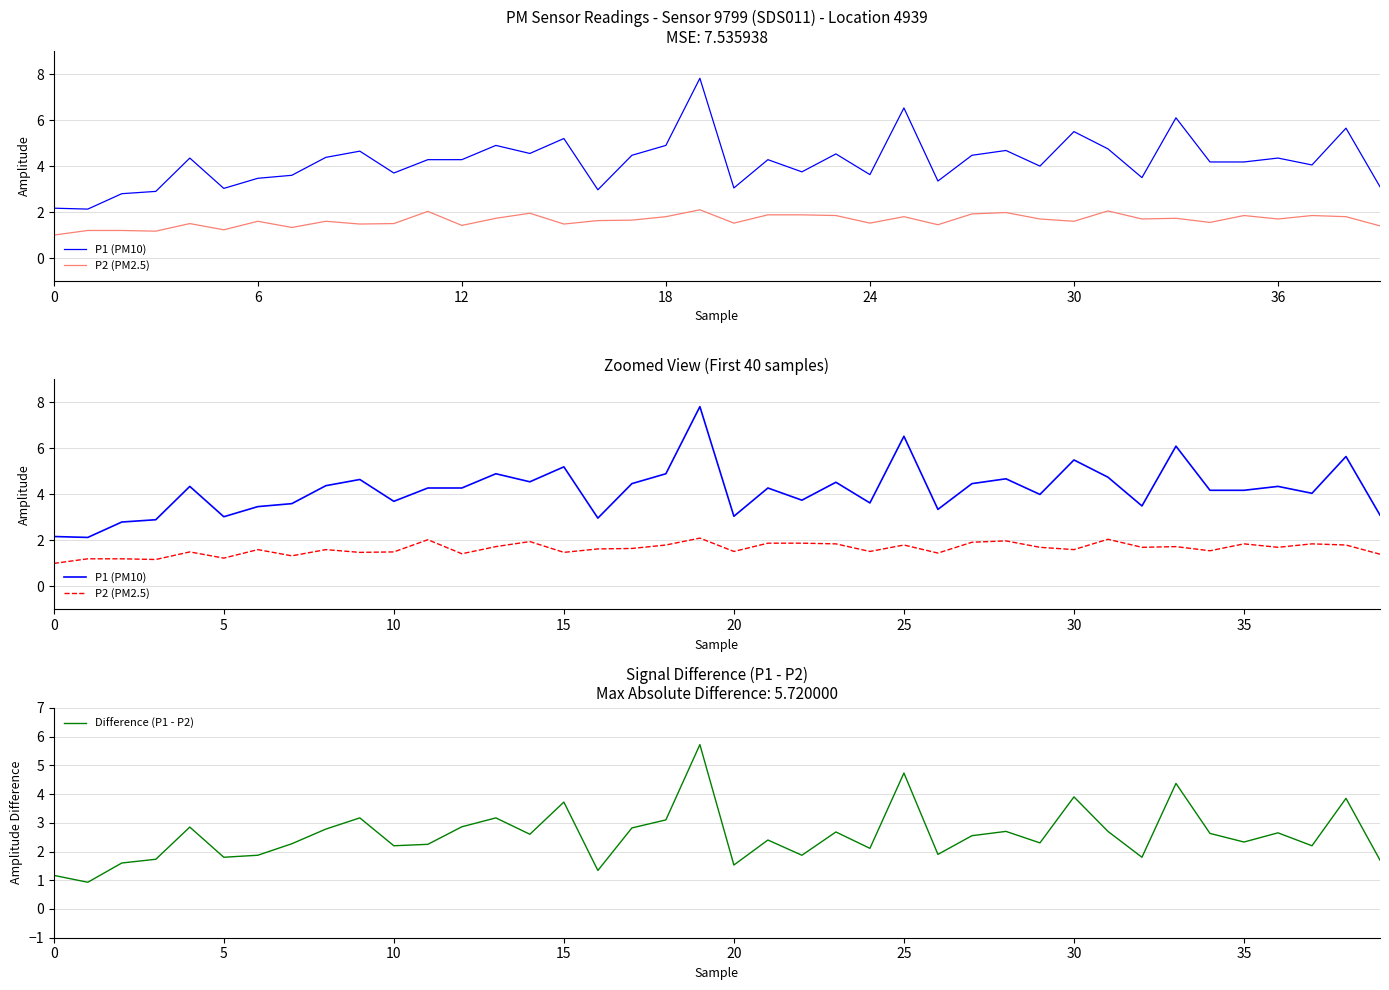

What are all the series names shown in the legend?

P1 (PM10), P2 (PM2.5), Difference (P1 - P2)